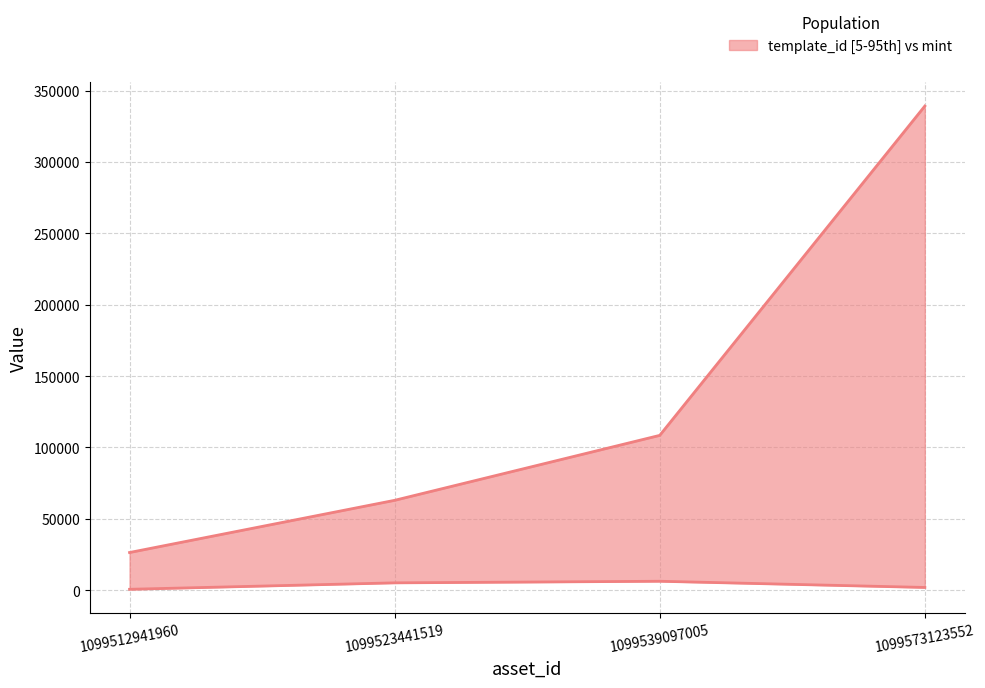

Where does the mint series first go above 5146?

1099539097005